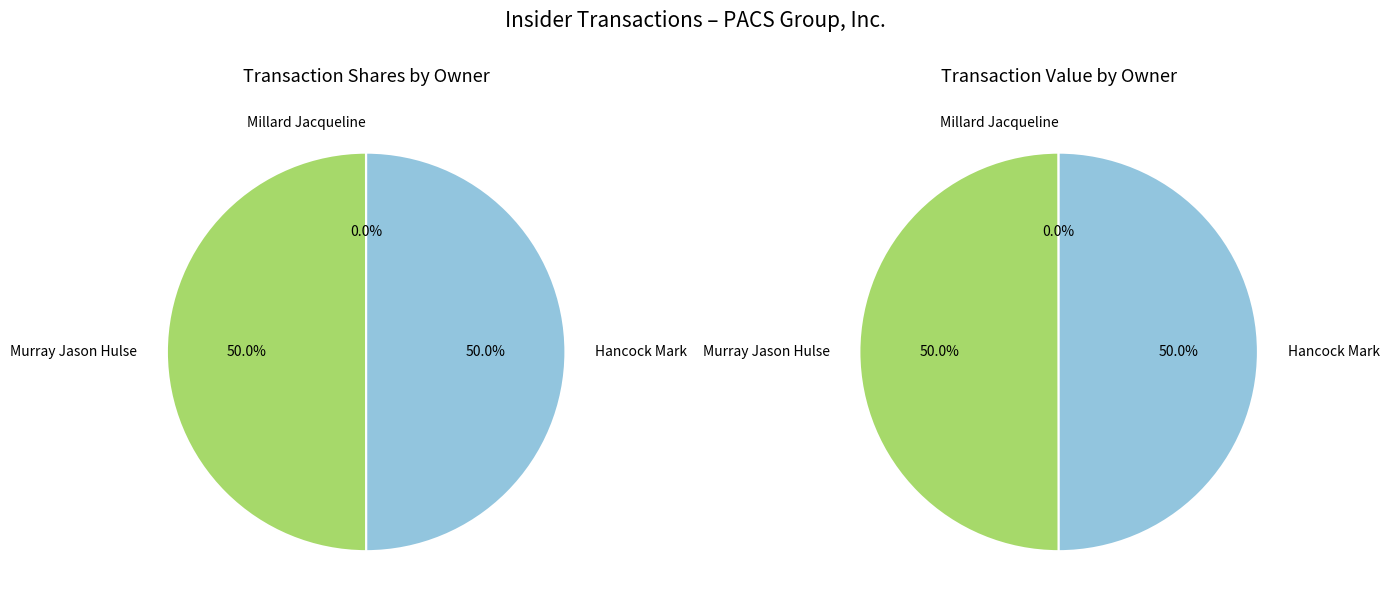

Does Hancock Mark represent more than half of the total?

No